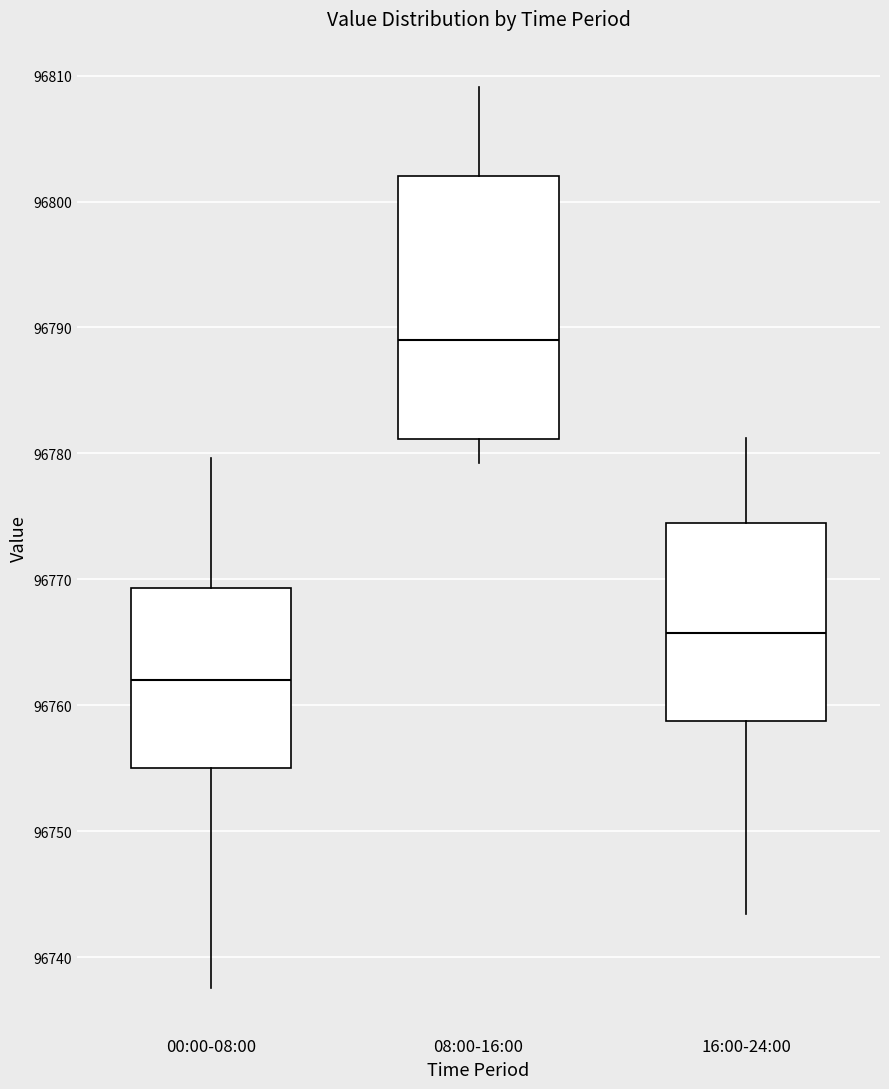

Reading left to right, transcribe this box plot: for each box, give where its median line is, the range the box spans, and where its two whiskers end, as read against the y-axis. The values are not printed on the chart, so give them approximately, as read against the axis.

00:00-08:00: median 96762, box 96755 to 96769, whiskers 96738 to 96780
08:00-16:00: median 96789, box 96781 to 96802, whiskers 96779 to 96809
16:00-24:00: median 96766, box 96759 to 96774, whiskers 96743 to 96781